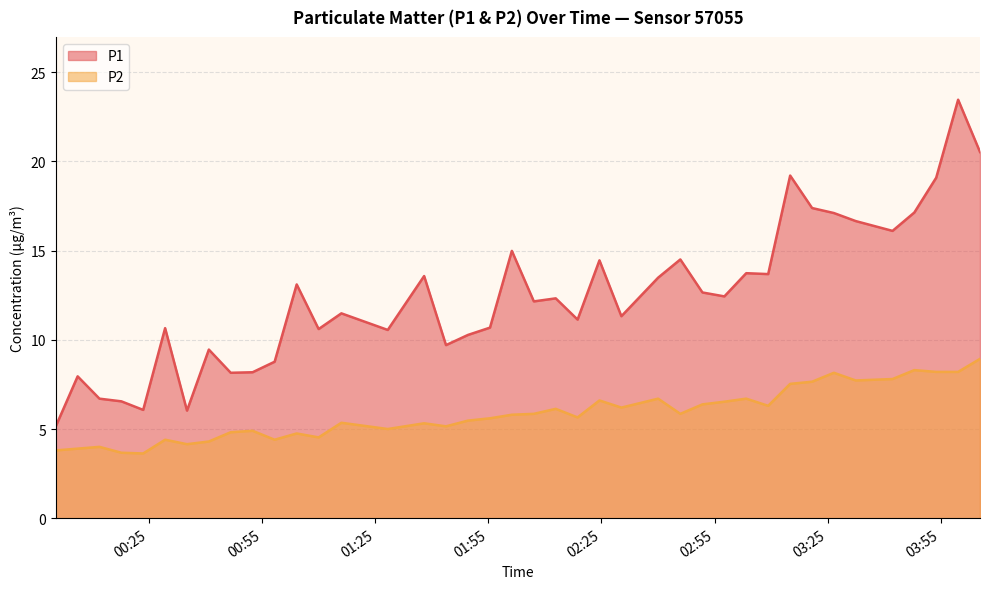

What is the minimum value for P2?

3.6